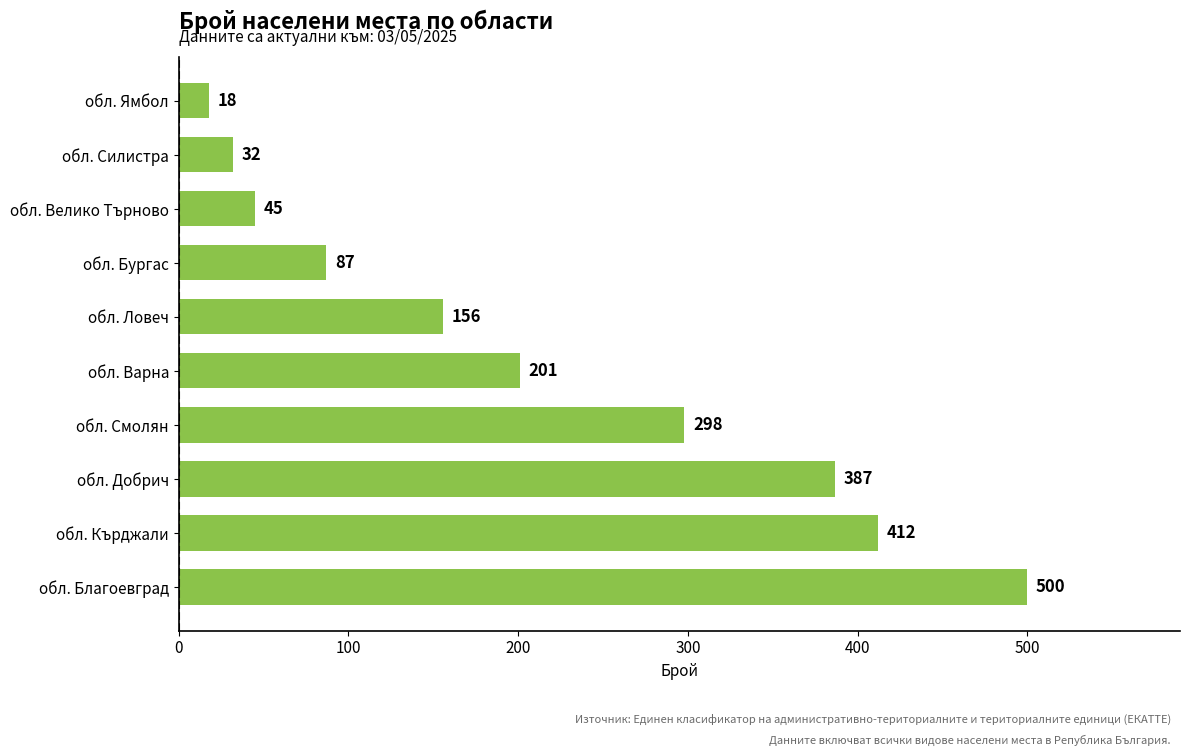

List the labels in order of value, largest first.

обл. Благоевград, обл. Кърджали, обл. Добрич, обл. Смолян, обл. Варна, обл. Ловеч, обл. Бургас, обл. Велико Търново, обл. Силистра, обл. Ямбол